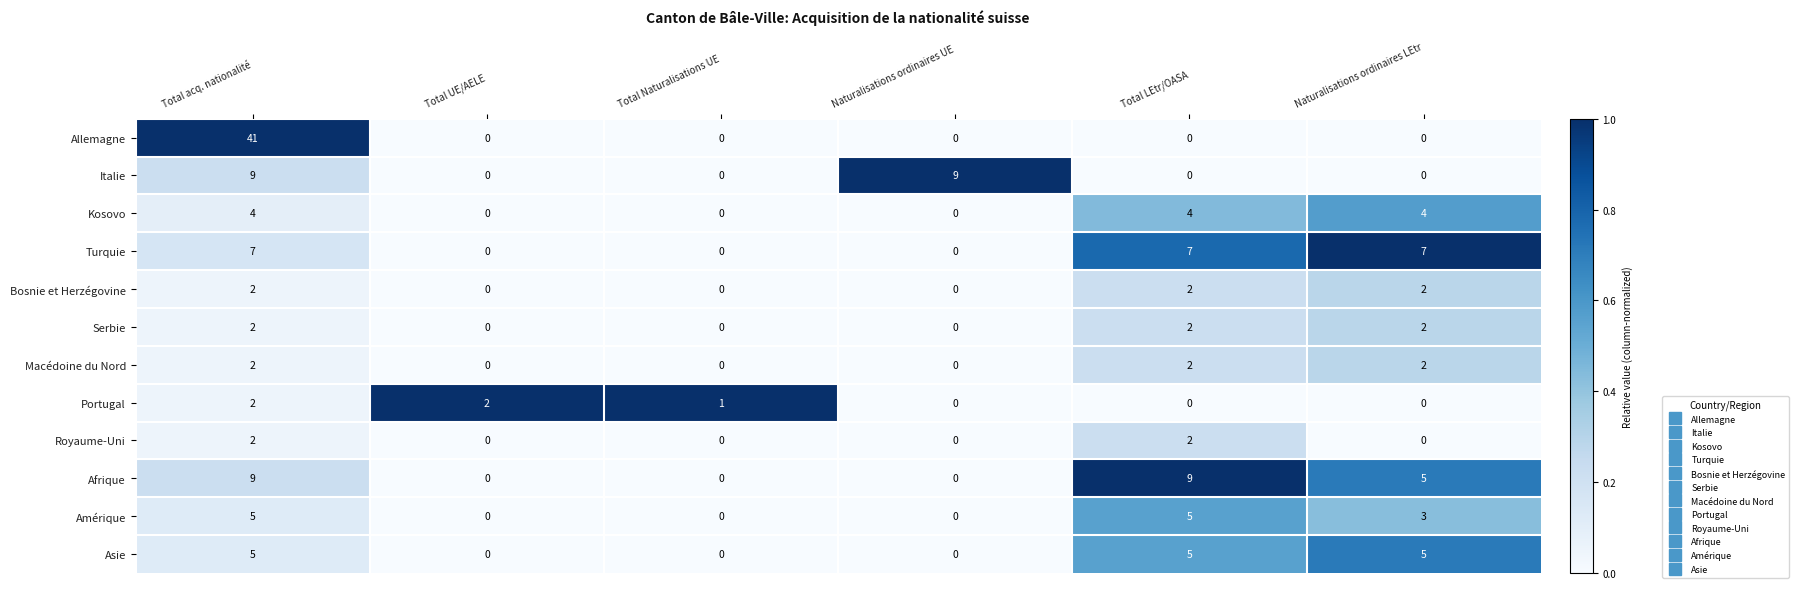

The value of Amérique at Total LEtr/OASA is 7. True or false?

False